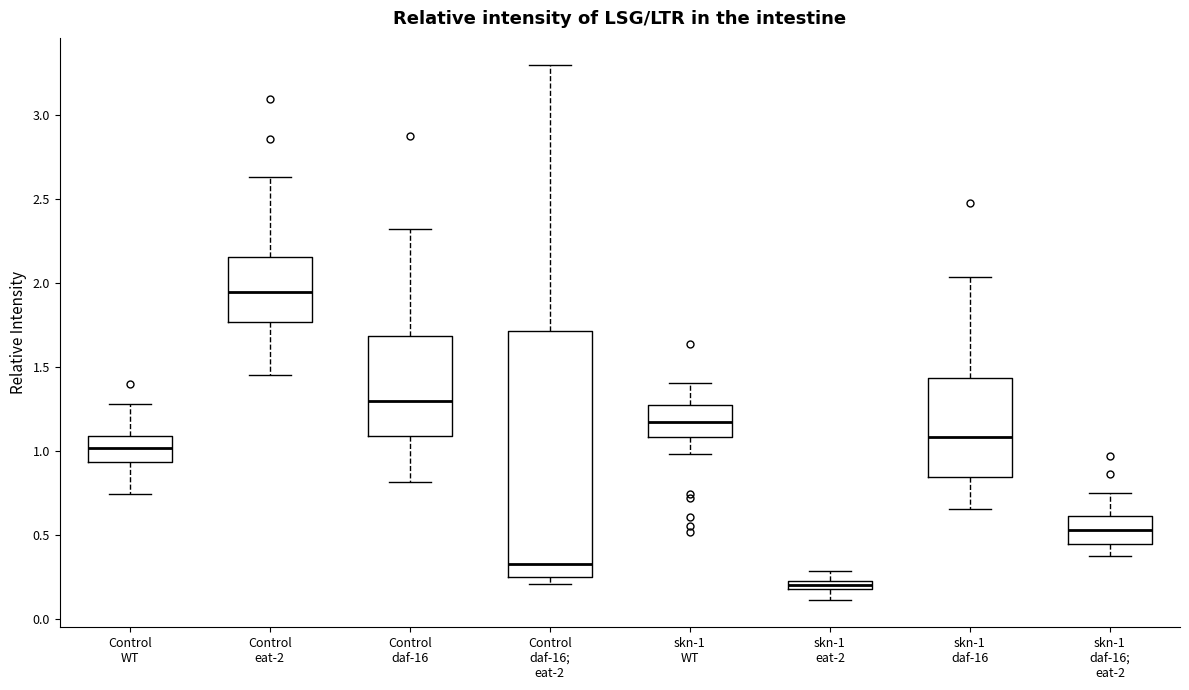

Which box has the highest median line?

Control eat-2